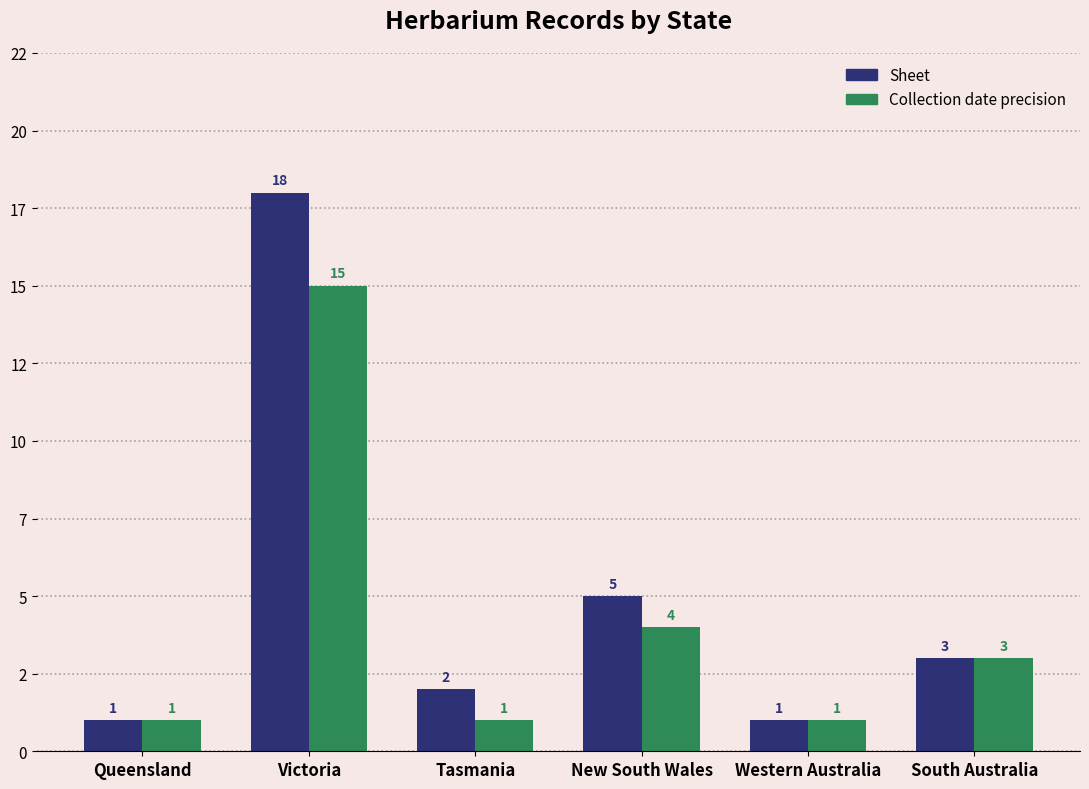

Rank the series by their average value, from highest to lowest.

Sheet, Collection date precision